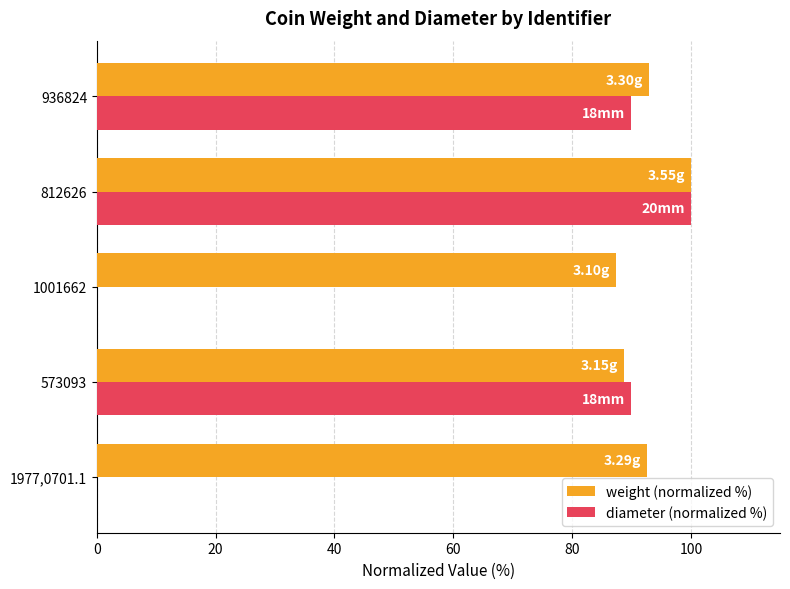

Between 1977,0701.1 and 573093, which series saw the biggest shift?

diameter (normalized %)